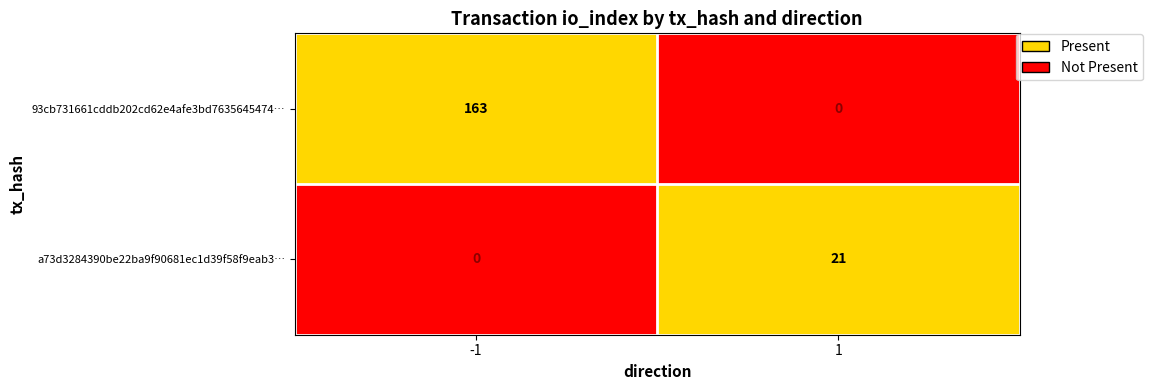

What value does the 93cb731661cddb202cd62e4afe3bd7635645474… series have at -1, to the nearest 10?

160